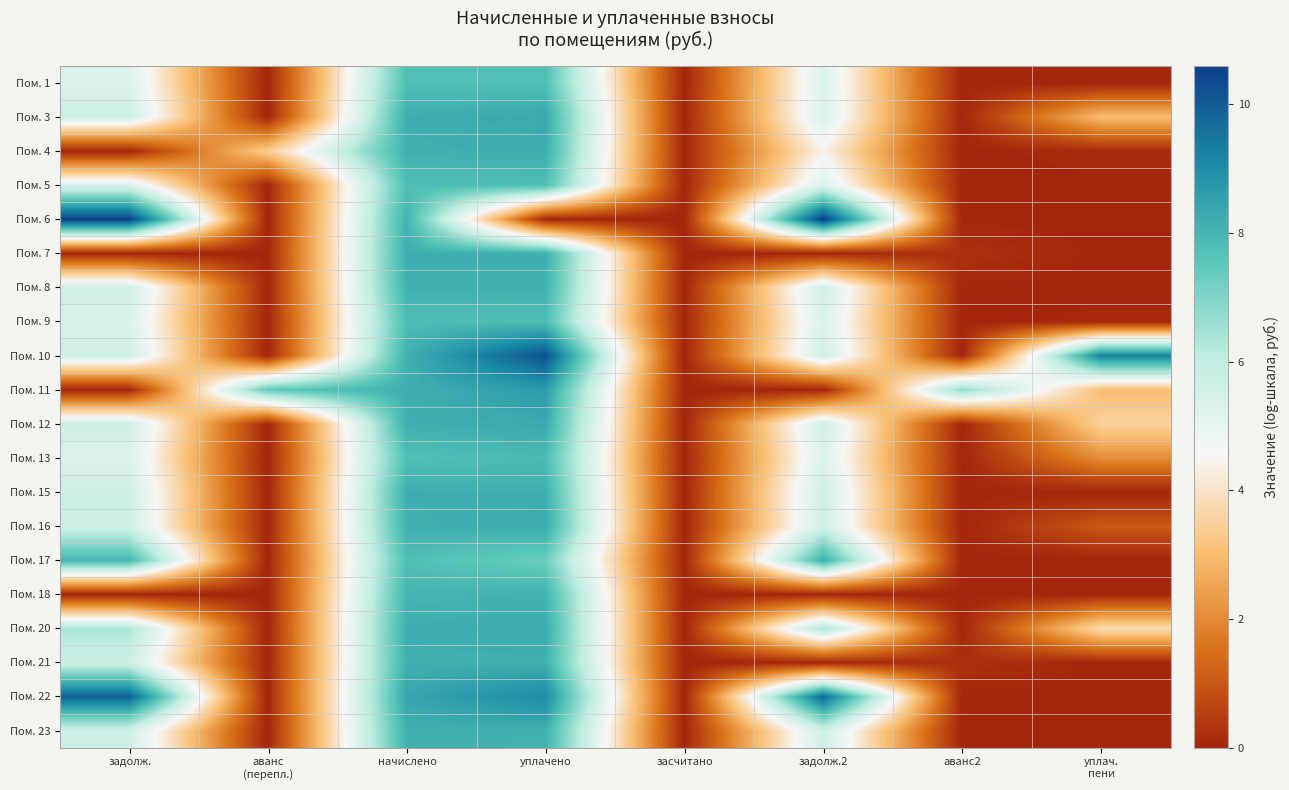

Reading left to right, list all the values displayed in this chart.

Пом. 1: задолж.=5.3	аванс
(перепл.)=0.0	начислено=7.8	уплачено=7.8	засчитано=0.0	задолж.2=5.3	аванс2=0.0	уплач.
пени=0.0
Пом. 3: задолж.=5.7	аванс
(перепл.)=0.0	начислено=8.2	уплачено=8.3	засчитано=0.0	задолж.2=5.3	аванс2=0.0	уплач.
пени=3.0
Пом. 4: задолж.=0.0	аванс
(перепл.)=3.4	начислено=8.1	уплачено=8.2	засчитано=0.0	задолж.2=4.4	аванс2=0.0	уплач.
пени=0.1
Пом. 5: задолж.=5.3	аванс
(перепл.)=0.0	начислено=7.8	уплачено=7.8	засчитано=0.0	задолж.2=5.3	аванс2=0.0	уплач.
пени=0.0
Пом. 6: задолж.=10.6	аванс
(перепл.)=0.0	начислено=8.1	уплачено=0.0	засчитано=0.0	задолж.2=10.6	аванс2=0.0	уплач.
пени=0.0
Пом. 7: задолж.=0.0	аванс
(перепл.)=0.0	начислено=8.2	уплачено=8.2	засчитано=0.0	задолж.2=0.0	аванс2=0.3	уплач.
пени=0.0
Пом. 8: задолж.=5.6	аванс
(перепл.)=0.0	начислено=8.1	уплачено=8.1	засчитано=0.0	задолж.2=5.6	аванс2=0.0	уплач.
пени=0.0
Пом. 9: задолж.=5.3	аванс
(перепл.)=0.0	начислено=7.8	уплачено=7.8	засчитано=0.0	задолж.2=5.3	аванс2=0.0	уплач.
пени=0.1
Пом. 10: задолж.=5.6	аванс
(перепл.)=0.0	начислено=8.1	уплачено=10.2	засчитано=0.0	задолж.2=5.6	аванс2=0.0	уплач.
пени=9.2
Пом. 11: задолж.=0.0	аванс
(перепл.)=7.5	начислено=8.2	уплачено=8.6	засчитано=0.0	задолж.2=0.0	аванс2=6.8	уплач.
пени=3.0
Пом. 12: задолж.=5.7	аванс
(перепл.)=0.0	начислено=8.1	уплачено=8.3	засчитано=0.0	задолж.2=5.6	аванс2=0.0	уплач.
пени=3.5
Пом. 13: задолж.=5.3	аванс
(перепл.)=0.0	начислено=7.8	уплачено=7.9	засчитано=0.0	задолж.2=5.3	аванс2=0.0	уплач.
пени=2.1
Пом. 15: задолж.=5.7	аванс
(перепл.)=0.0	начислено=8.2	уплачено=8.2	засчитано=0.0	задолж.2=5.7	аванс2=0.0	уплач.
пени=0.0
Пом. 16: задолж.=5.6	аванс
(перепл.)=0.0	начислено=8.1	уплачено=8.3	засчитано=0.0	задолж.2=5.6	аванс2=0.0	уплач.
пени=1.0
Пом. 17: задолж.=8.0	аванс
(перепл.)=0.0	начислено=7.8	уплачено=7.3	засчитано=0.0	задолж.2=8.2	аванс2=0.0	уплач.
пени=0.0
Пом. 18: задолж.=0.0	аванс
(перепл.)=0.0	начислено=8.0	уплачено=8.1	засчитано=0.0	задолж.2=0.0	аванс2=0.0	уплач.
пени=0.0
Пом. 20: задолж.=6.4	аванс
(перепл.)=0.0	начислено=8.2	уплачено=8.2	засчитано=0.0	задолж.2=6.4	аванс2=0.0	уплач.
пени=3.8
Пом. 21: задолж.=5.7	аванс
(перепл.)=0.0	начислено=8.1	уплачено=8.1	засчитано=0.0	задолж.2=0.0	аванс2=0.2	уплач.
пени=0.0
Пом. 22: задолж.=9.9	аванс
(перепл.)=0.0	начислено=8.4	уплачено=9.0	засчитано=0.0	задолж.2=9.8	аванс2=0.0	уплач.
пени=0.0
Пом. 23: задолж.=5.6	аванс
(перепл.)=0.0	начислено=8.1	уплачено=8.1	засчитано=0.0	задолж.2=5.6	аванс2=0.0	уплач.
пени=0.0